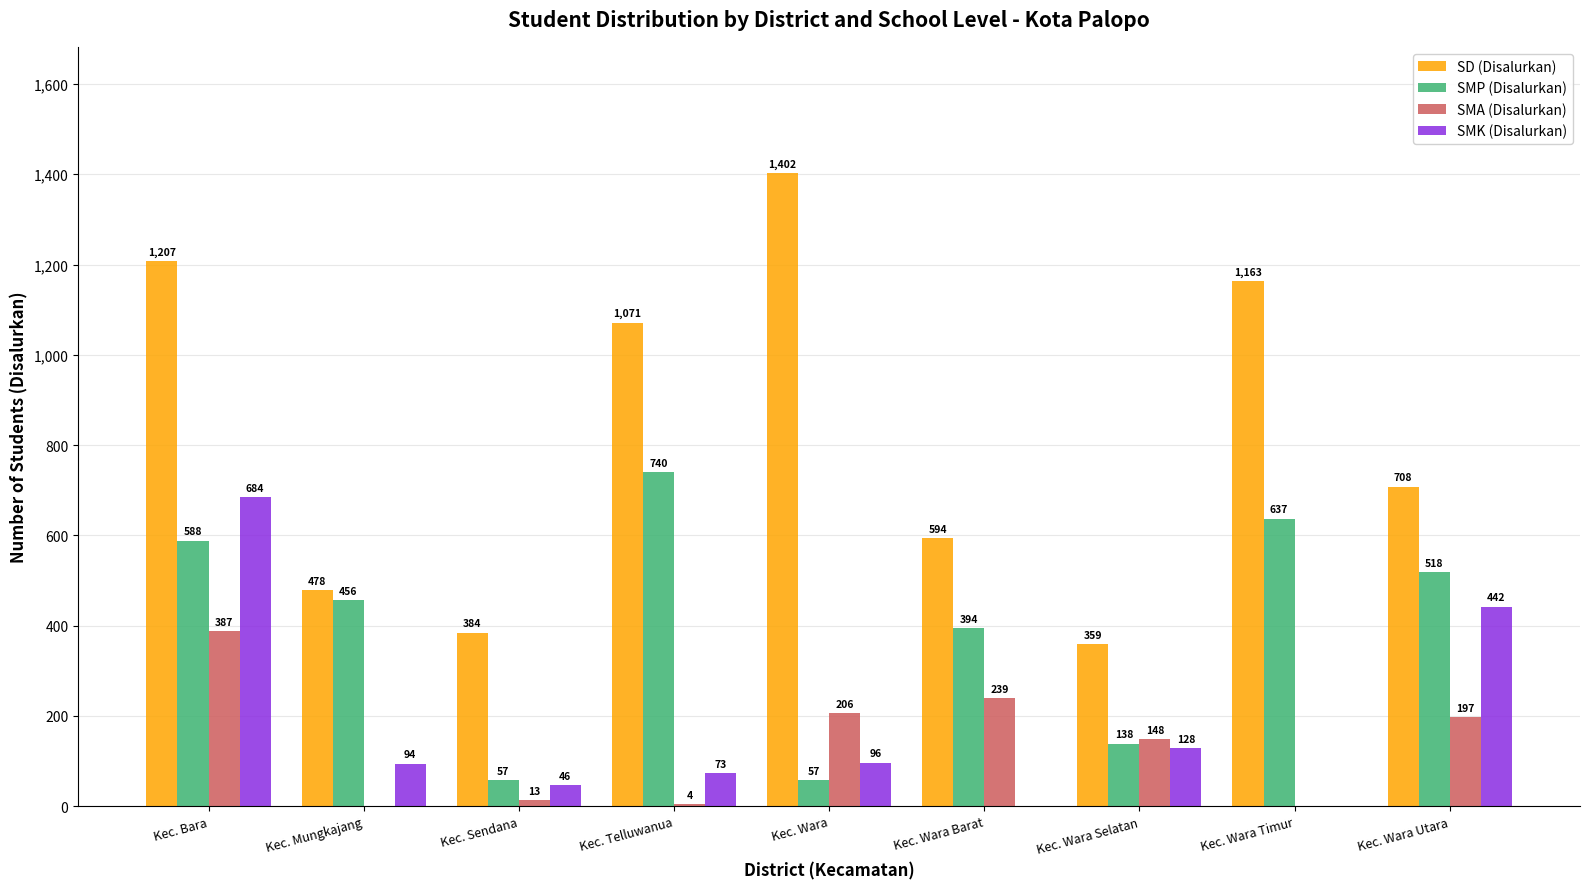

What is the spread (max minus min) of values at Kec. Wara Timur?

1163